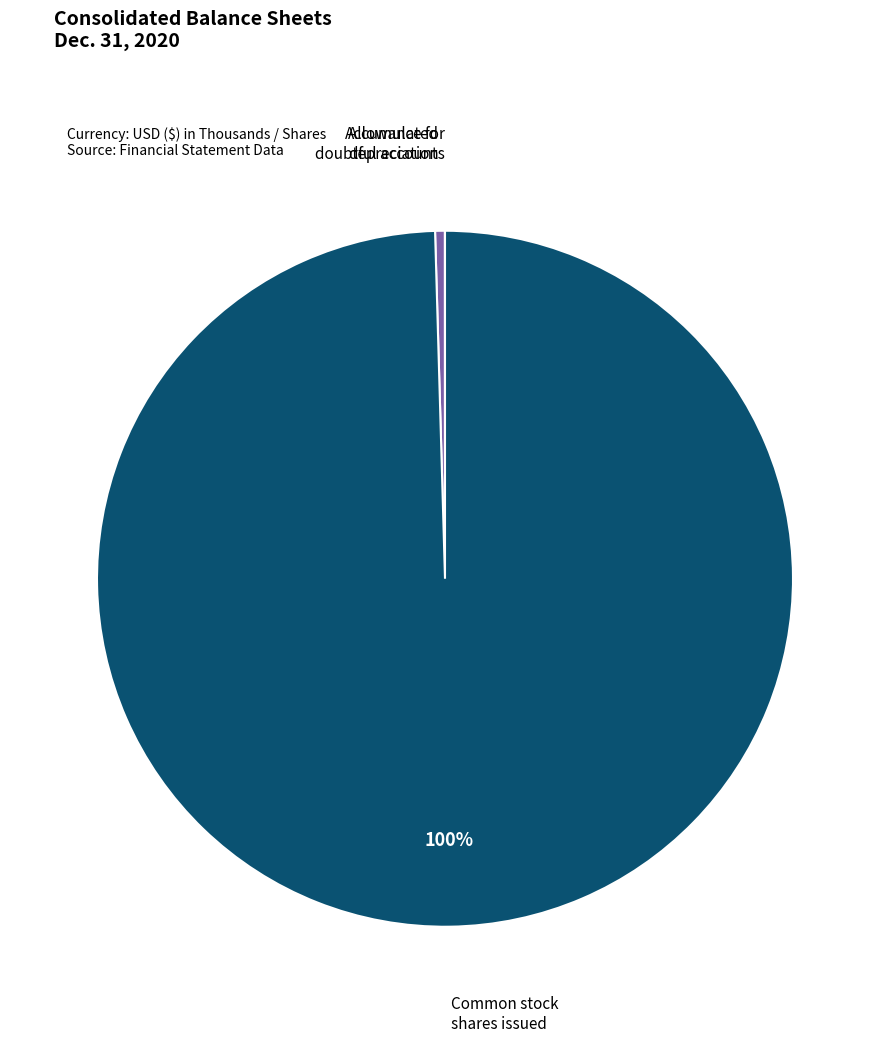

Does any single category account for the majority?

Yes